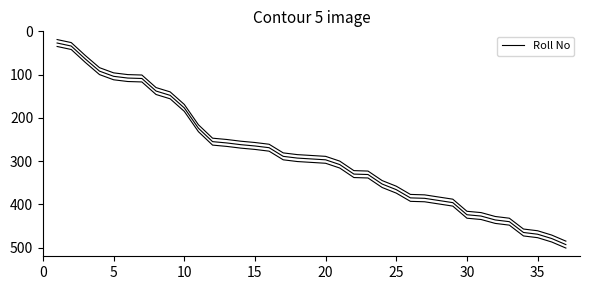

Where does the data first go above 295?

20